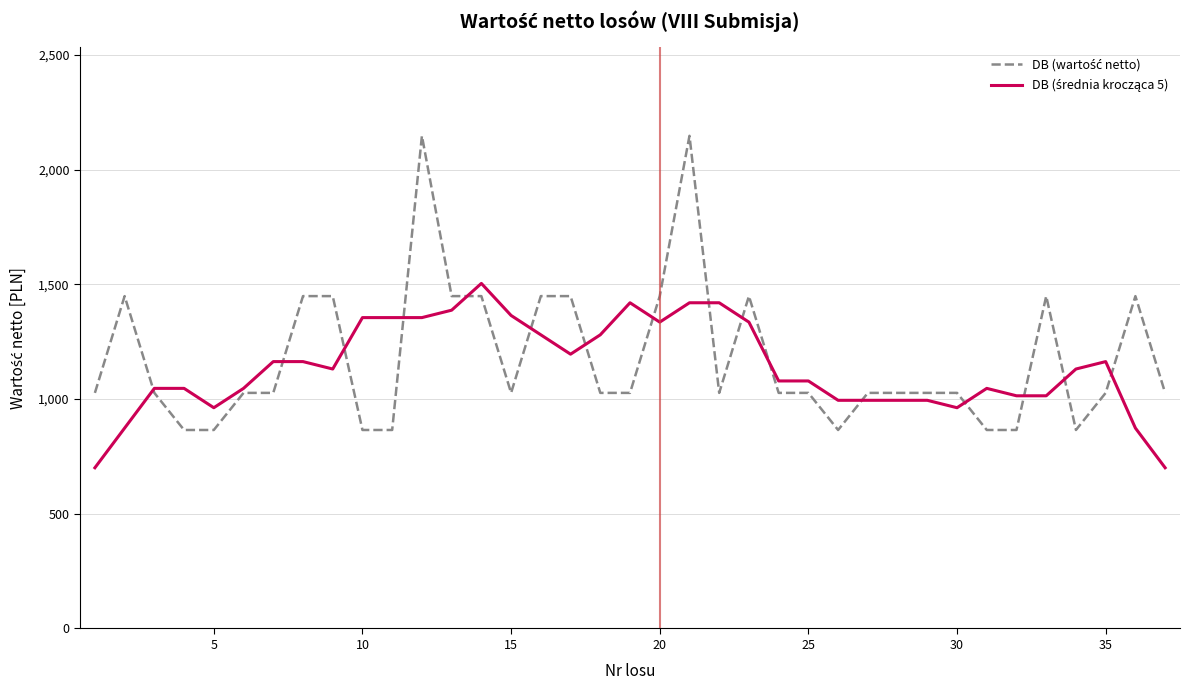

What is the minimum value shown in the chart?

700.4